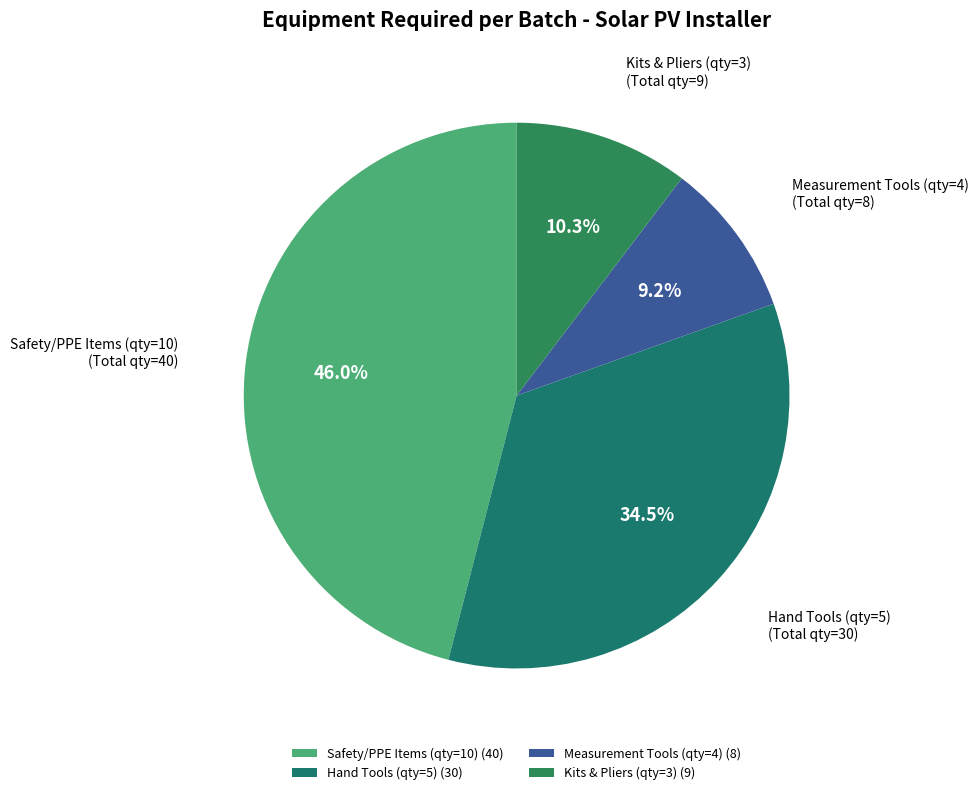

How many slices are in this pie chart?

4